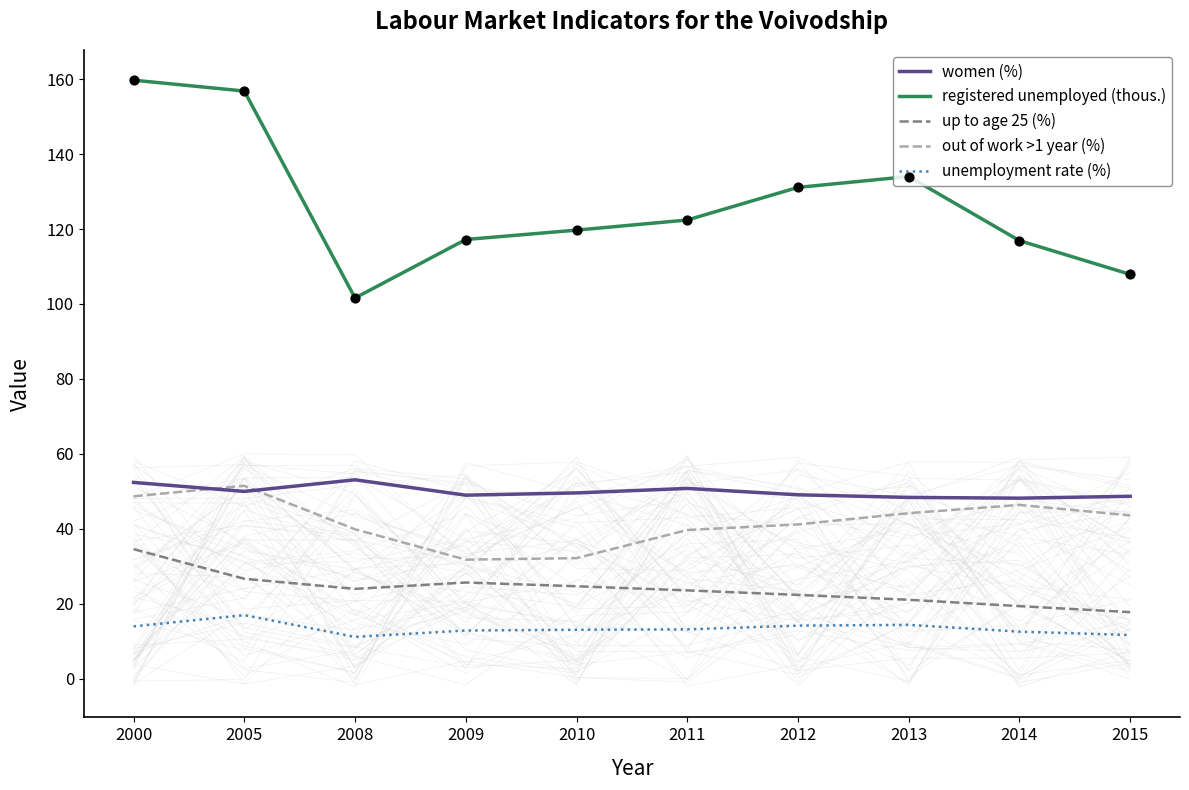

At which category is the sum across all series the highest?

2000